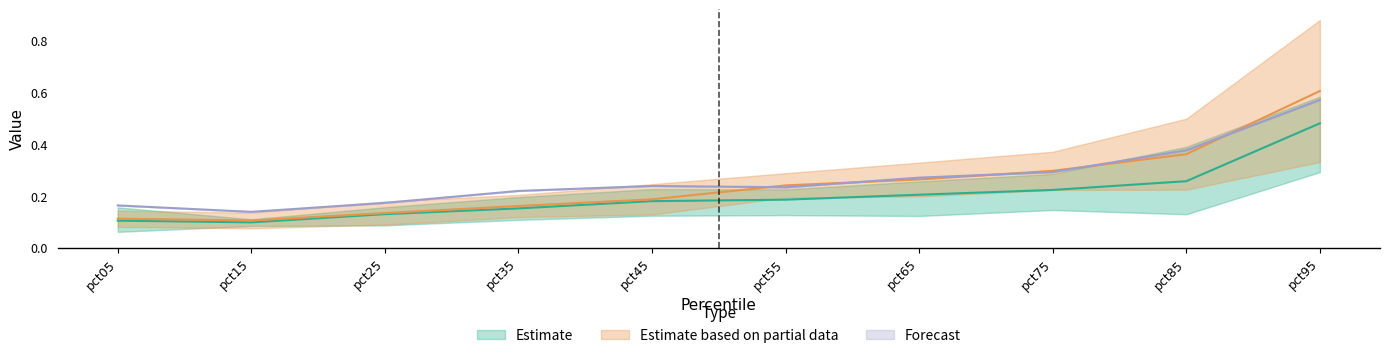

True or false: May and Jan intersect in this chart.

True